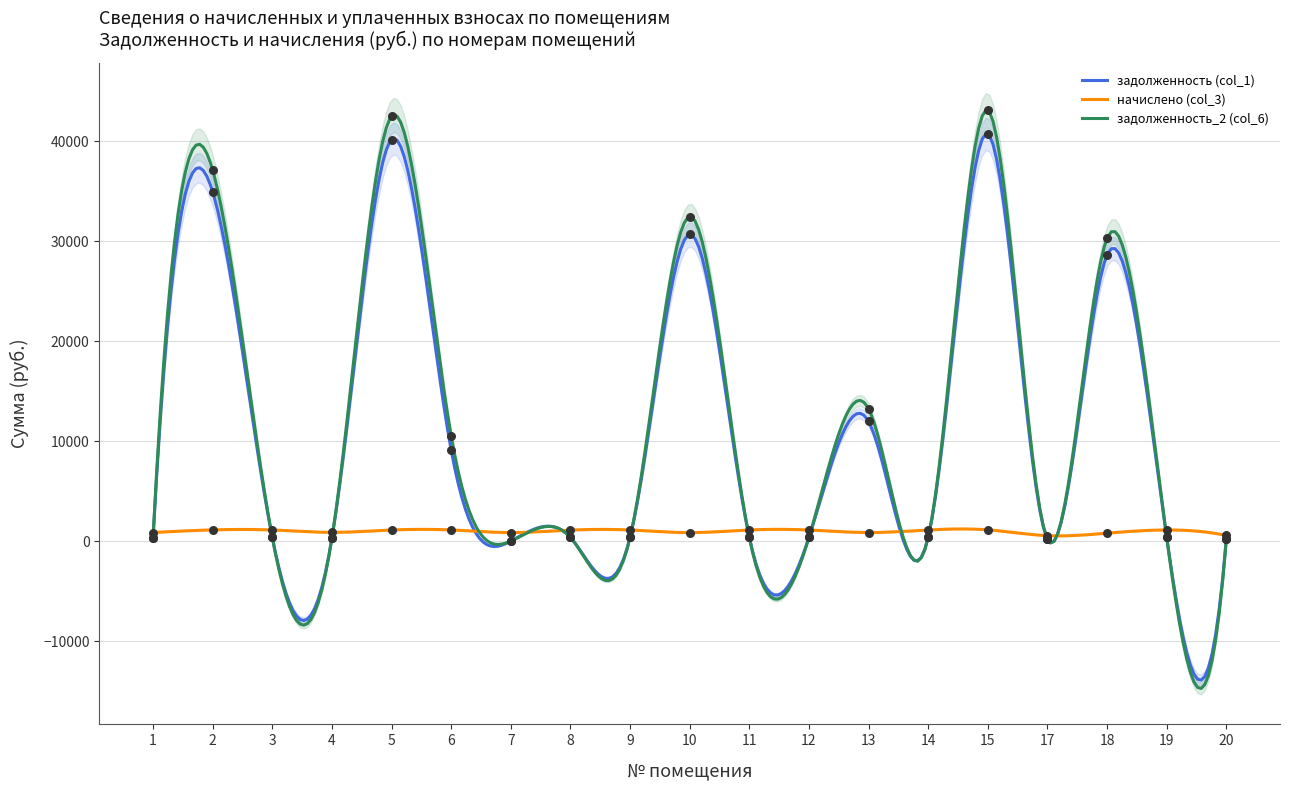

Which series contains the lowest Y value?

задолженность (col_1)